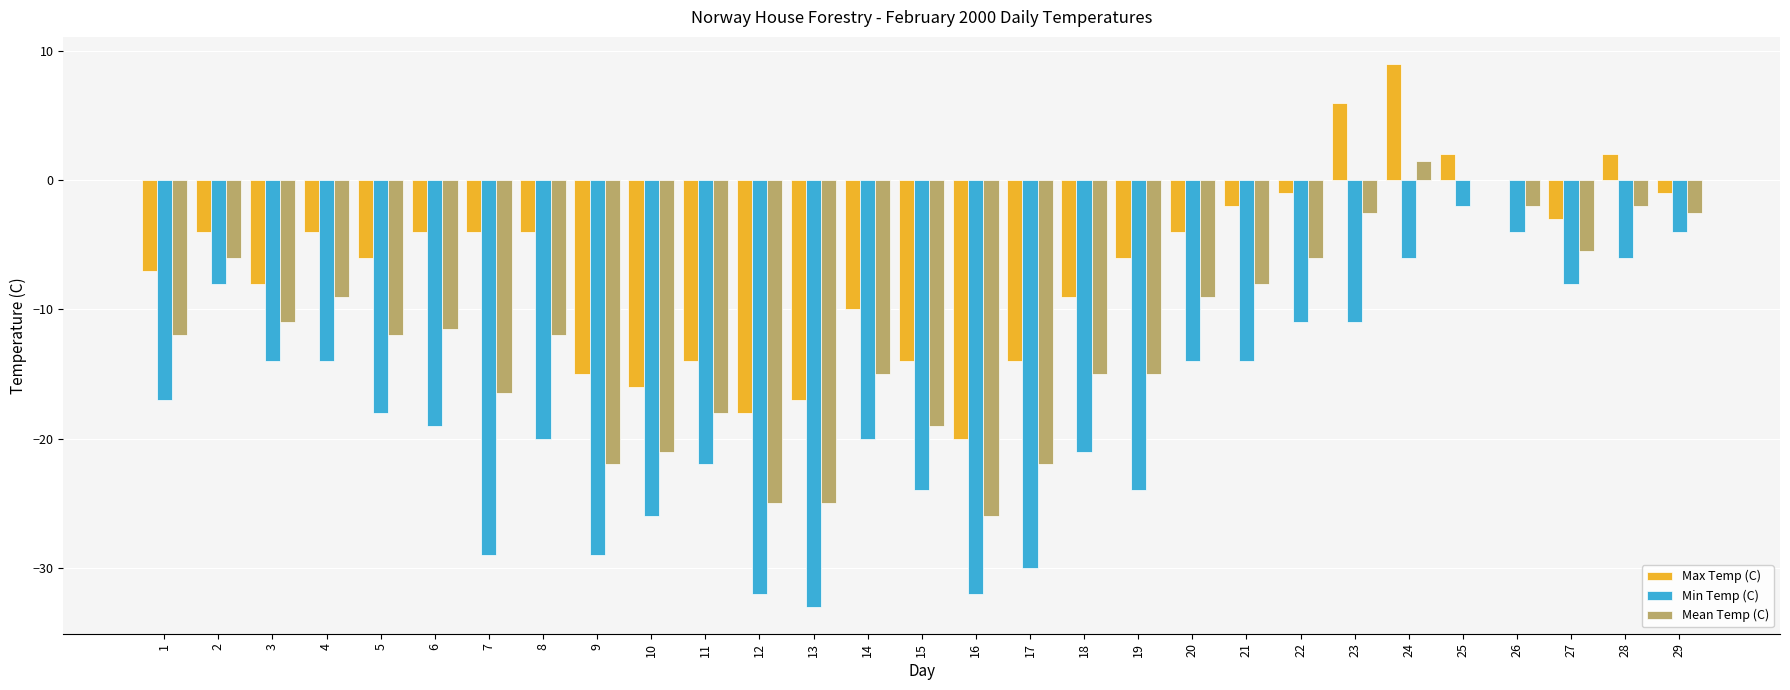

At which label does Min Temp (C) reach its peak?

25